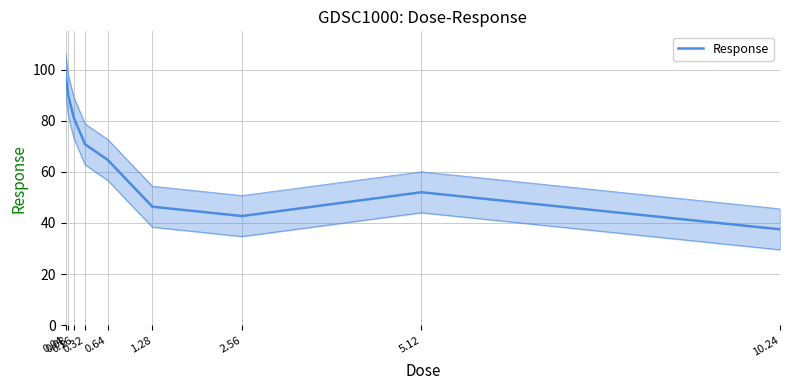

What is the greatest value displayed?

98.7